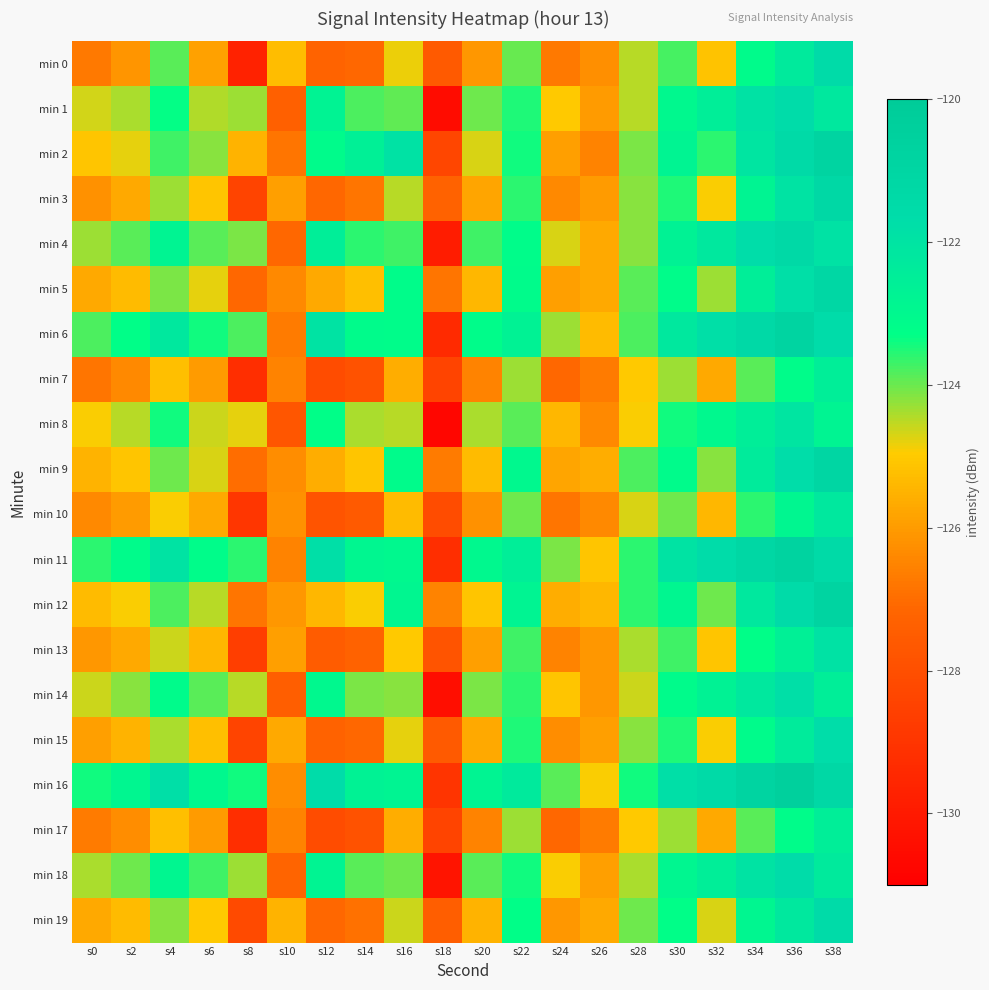

Reading left to right, transcribe all the data shown in this chart.

min 0: s0=-126.7	s2=-126.1	s4=-123.9	s6=-125.9	s8=-129.7	s10=-125.3	s12=-127.2	s14=-127.1	s16=-124.8	s18=-127.6	s20=-126.1	s22=-124.0	s24=-126.7	s26=-126.2	s28=-124.5	s30=-123.8	s32=-125.1	s34=-123.2	s36=-122.3	s38=-121.5
min 1: s0=-124.7	s2=-124.4	s4=-123.3	s6=-124.4	s8=-124.3	s10=-127.4	s12=-122.8	s14=-123.8	s16=-123.9	s18=-130.5	s20=-124.0	s22=-123.5	s24=-125.0	s26=-126.0	s28=-124.5	s30=-123.0	s32=-122.5	s34=-121.9	s36=-121.6	s38=-122.2
min 2: s0=-125.1	s2=-124.8	s4=-123.7	s6=-124.2	s8=-125.5	s10=-126.8	s12=-123.1	s14=-122.6	s16=-121.9	s18=-128.3	s20=-124.7	s22=-123.4	s24=-125.9	s26=-126.5	s28=-124.1	s30=-122.8	s32=-123.6	s34=-122.1	s36=-121.4	s38=-120.9
min 3: s0=-126.2	s2=-125.7	s4=-124.3	s6=-125.1	s8=-128.4	s10=-125.9	s12=-127.1	s14=-126.8	s16=-124.5	s18=-127.3	s20=-125.8	s22=-123.6	s24=-126.4	s26=-126.0	s28=-124.2	s30=-123.5	s32=-124.9	s34=-122.8	s36=-122.0	s38=-121.2
min 4: s0=-124.3	s2=-123.9	s4=-122.8	s6=-123.9	s8=-124.1	s10=-127.1	s12=-122.5	s14=-123.6	s16=-123.7	s18=-129.9	s20=-123.7	s22=-123.2	s24=-124.7	s26=-125.7	s28=-124.2	s30=-122.7	s32=-122.2	s34=-121.7	s36=-121.3	s38=-121.9
min 5: s0=-125.7	s2=-125.3	s4=-124.1	s6=-124.8	s8=-127.1	s10=-126.4	s12=-125.7	s14=-125.2	s16=-123.2	s18=-126.8	s20=-125.4	s22=-123.1	s24=-125.9	s26=-125.7	s28=-123.9	s30=-123.2	s32=-124.3	s34=-122.5	s36=-121.8	s38=-121.1
min 6: s0=-123.8	s2=-123.3	s4=-122.2	s6=-123.4	s8=-123.8	s10=-126.7	s12=-122.0	s14=-123.1	s16=-123.2	s18=-129.4	s20=-123.2	s22=-122.7	s24=-124.3	s26=-125.3	s28=-123.8	s30=-122.2	s32=-121.8	s34=-121.3	s36=-120.9	s38=-121.6
min 7: s0=-126.8	s2=-126.4	s4=-125.2	s6=-126.0	s8=-129.2	s10=-126.5	s12=-128.1	s14=-127.9	s16=-125.6	s18=-128.4	s20=-126.5	s22=-124.3	s24=-127.1	s26=-126.7	s28=-125.0	s30=-124.3	s32=-125.7	s34=-123.9	s36=-123.2	s38=-122.5
min 8: s0=-124.9	s2=-124.5	s4=-123.4	s6=-124.6	s8=-124.8	s10=-127.7	s12=-123.3	s14=-124.4	s16=-124.5	s18=-130.7	s20=-124.4	s22=-123.9	s24=-125.4	s26=-126.4	s28=-124.9	s30=-123.4	s32=-123.0	s34=-122.5	s36=-122.1	s38=-122.8
min 9: s0=-125.5	s2=-125.1	s4=-124.0	s6=-124.7	s8=-127.0	s10=-126.3	s12=-125.6	s14=-125.1	s16=-123.1	s18=-126.7	s20=-125.3	s22=-123.0	s24=-125.8	s26=-125.6	s28=-123.8	s30=-123.1	s32=-124.2	s34=-122.4	s36=-121.7	s38=-121.0
min 10: s0=-126.4	s2=-126.0	s4=-124.9	s6=-125.7	s8=-128.9	s10=-126.2	s12=-127.8	s14=-127.6	s16=-125.3	s18=-128.1	s20=-126.2	s22=-124.0	s24=-126.8	s26=-126.4	s28=-124.7	s30=-124.0	s32=-125.4	s34=-123.6	s36=-122.9	s38=-122.2
min 11: s0=-123.6	s2=-123.1	s4=-122.0	s6=-123.2	s8=-123.6	s10=-126.5	s12=-121.8	s14=-122.9	s16=-123.0	s18=-129.2	s20=-123.0	s22=-122.5	s24=-124.1	s26=-125.1	s28=-123.6	s30=-122.0	s32=-121.6	s34=-121.1	s36=-120.7	s38=-121.4
min 12: s0=-125.3	s2=-124.9	s4=-123.8	s6=-124.5	s8=-126.8	s10=-126.1	s12=-125.4	s14=-124.9	s16=-122.9	s18=-126.5	s20=-125.1	s22=-122.8	s24=-125.6	s26=-125.4	s28=-123.6	s30=-122.9	s32=-124.0	s34=-122.2	s36=-121.5	s38=-120.8
min 13: s0=-126.1	s2=-125.7	s4=-124.6	s6=-125.4	s8=-128.6	s10=-125.9	s12=-127.5	s14=-127.3	s16=-125.0	s18=-127.8	s20=-125.9	s22=-123.7	s24=-126.5	s26=-126.1	s28=-124.4	s30=-123.7	s32=-125.1	s34=-123.3	s36=-122.6	s38=-121.9
min 14: s0=-124.6	s2=-124.2	s4=-123.1	s6=-123.9	s8=-124.5	s10=-127.4	s12=-123.0	s14=-124.1	s16=-124.2	s18=-130.4	s20=-124.1	s22=-123.6	s24=-125.1	s26=-126.1	s28=-124.6	s30=-123.1	s32=-122.7	s34=-122.2	s36=-121.8	s38=-122.5
min 15: s0=-125.9	s2=-125.5	s4=-124.4	s6=-125.2	s8=-128.4	s10=-125.7	s12=-127.3	s14=-127.1	s16=-124.8	s18=-127.6	s20=-125.7	s22=-123.5	s24=-126.3	s26=-125.9	s28=-124.2	s30=-123.5	s32=-124.9	s34=-123.1	s36=-122.4	s38=-121.7
min 16: s0=-123.4	s2=-122.9	s4=-121.8	s6=-123.0	s8=-123.4	s10=-126.3	s12=-121.6	s14=-122.7	s16=-122.8	s18=-129.0	s20=-122.8	s22=-122.3	s24=-123.9	s26=-124.9	s28=-123.4	s30=-121.8	s32=-121.4	s34=-120.9	s36=-120.5	s38=-121.2
min 17: s0=-126.7	s2=-126.3	s4=-125.2	s6=-126.0	s8=-129.2	s10=-126.5	s12=-128.1	s14=-127.9	s16=-125.6	s18=-128.4	s20=-126.5	s22=-124.3	s24=-127.1	s26=-126.7	s28=-125.0	s30=-124.3	s32=-125.7	s34=-123.9	s36=-123.2	s38=-122.5
min 18: s0=-124.4	s2=-124.0	s4=-122.9	s6=-123.7	s8=-124.3	s10=-127.2	s12=-122.8	s14=-123.9	s16=-124.0	s18=-130.2	s20=-123.9	s22=-123.4	s24=-124.9	s26=-125.9	s28=-124.4	s30=-122.9	s32=-122.5	s34=-122.0	s36=-121.6	s38=-122.3
min 19: s0=-125.7	s2=-125.3	s4=-124.2	s6=-125.0	s8=-128.2	s10=-125.5	s12=-127.1	s14=-126.9	s16=-124.6	s18=-127.4	s20=-125.5	s22=-123.3	s24=-126.1	s26=-125.7	s28=-124.0	s30=-123.3	s32=-124.7	s34=-122.9	s36=-122.2	s38=-121.5